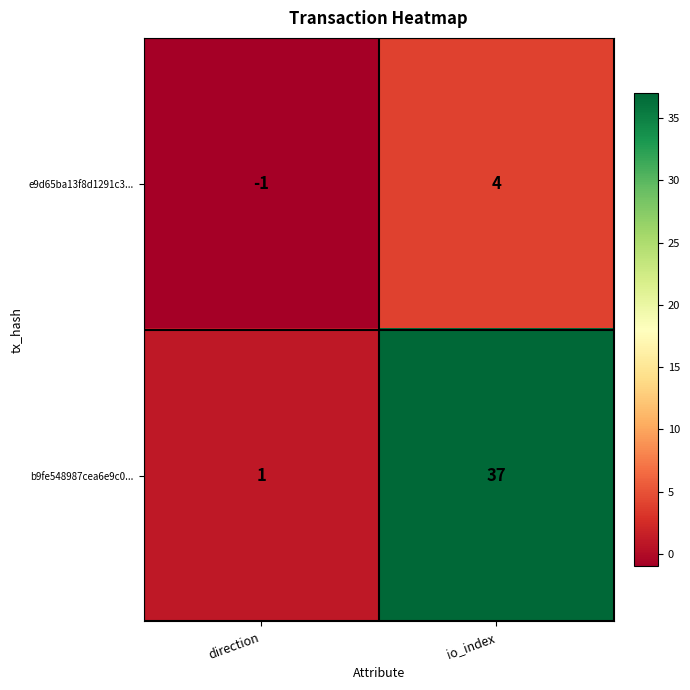

Which label corresponds to the largest value in the chart?

io_index